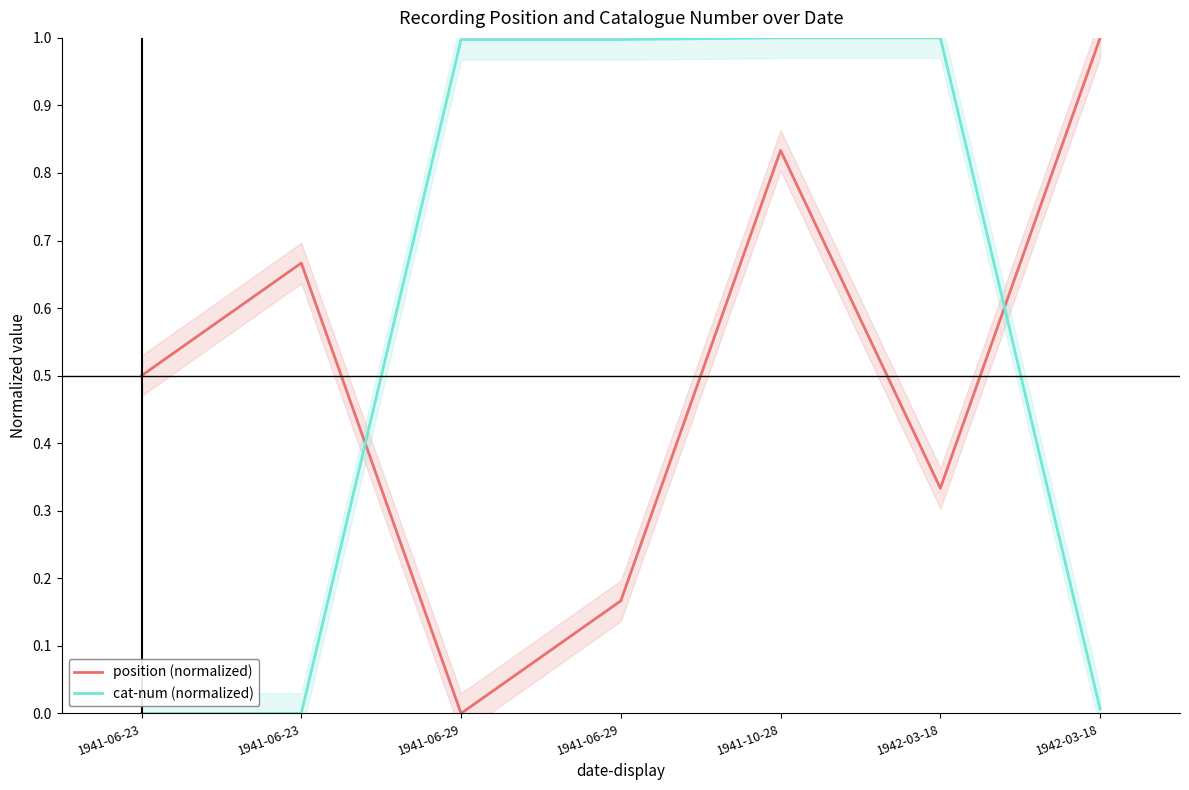

Is the value of cat-num (normalized) at 1941-06-29 greater than the value of position (normalized) at 1941-10-28?

Yes